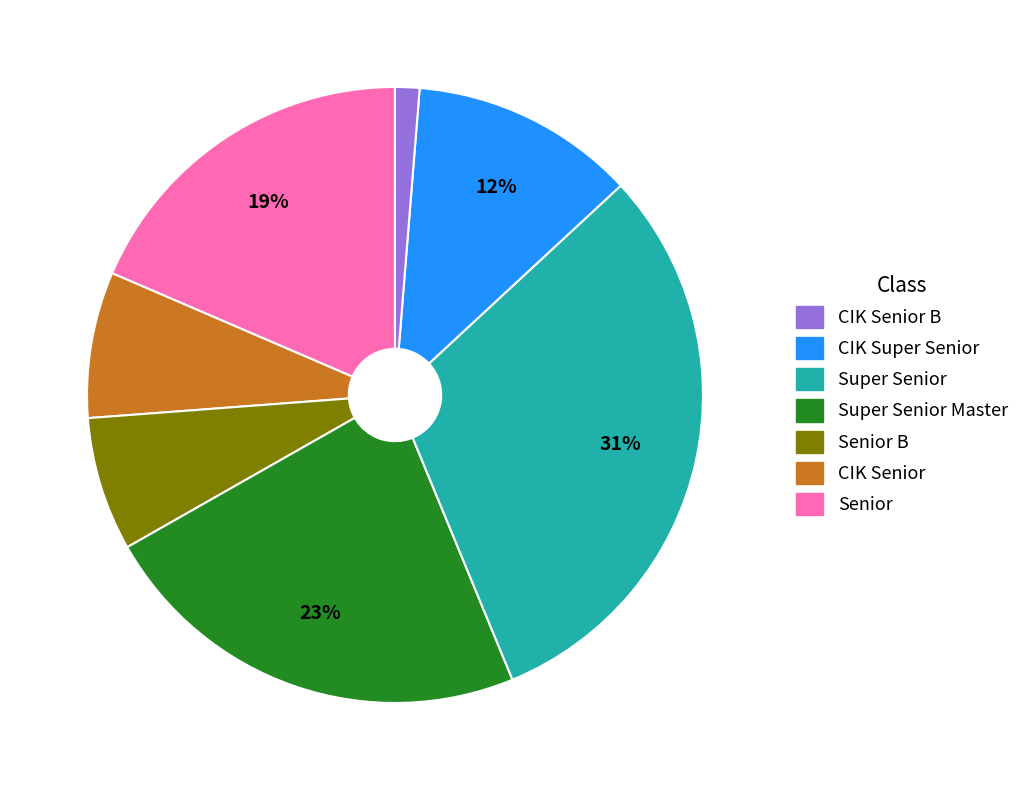

To the nearest percent, what is the average slice percentage?

14%